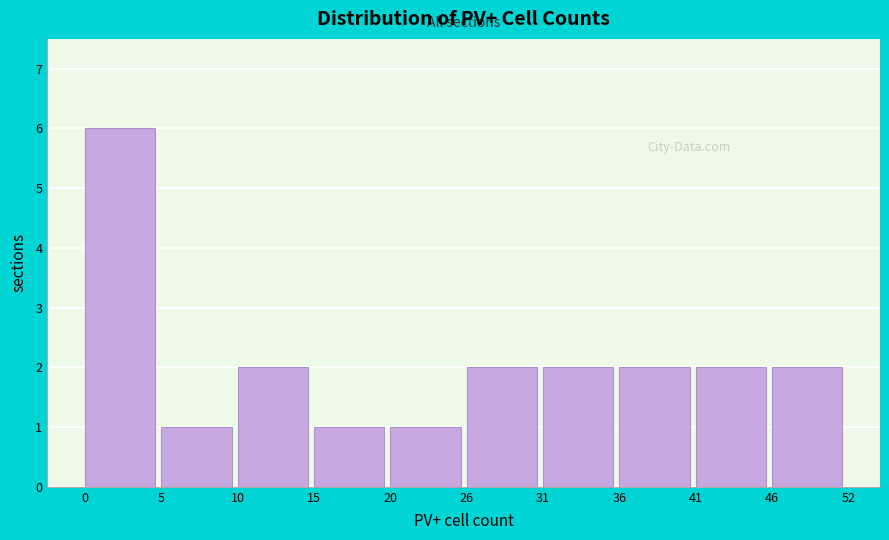

Reading left to right, transcribe all the data shown in this chart.

0=6	5=1	10=2	15=1	20=1	26=2	31=2	36=2	41=2	46=2